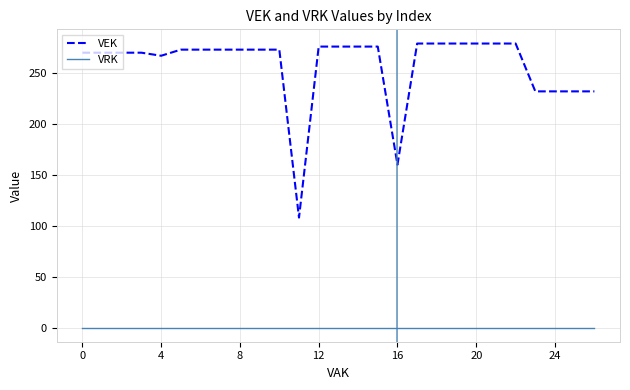

Which series has the largest range (max minus min)?

VEK